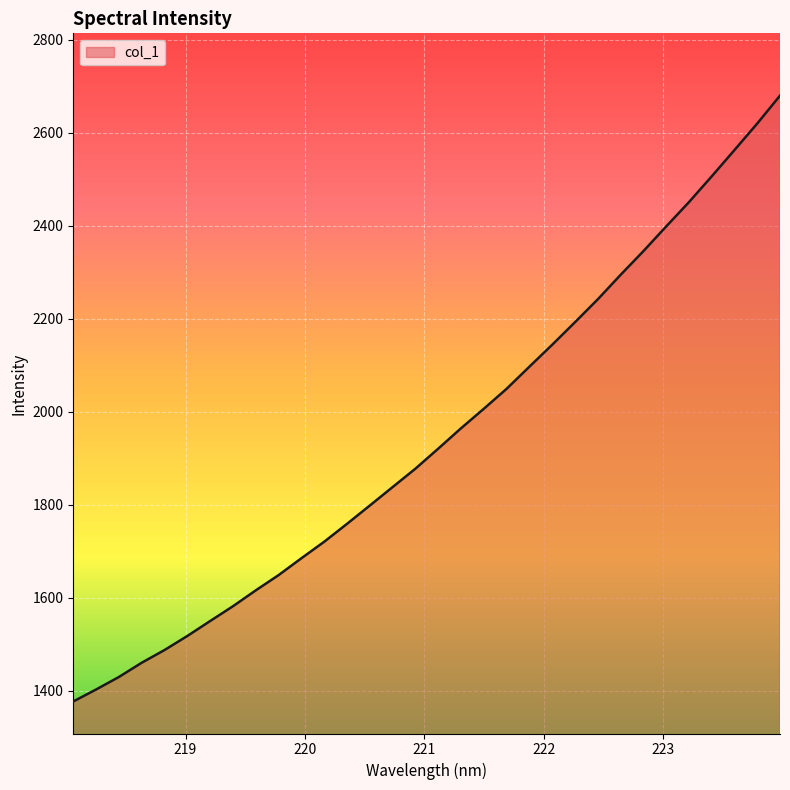

What is the minimum value shown in the chart?

1377.3